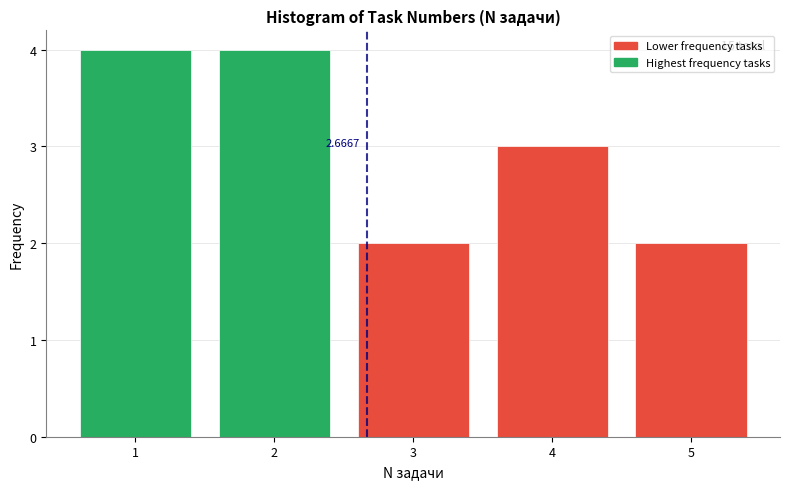

What is the average value?

3